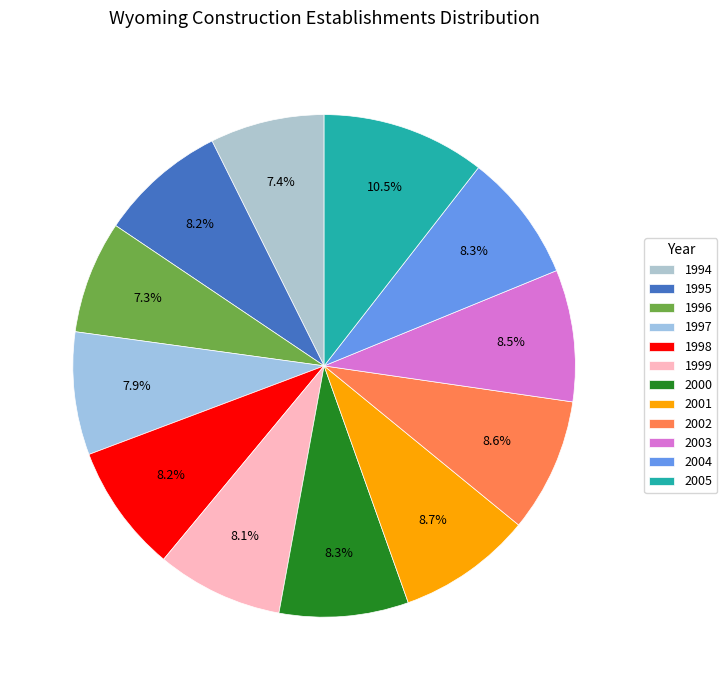

Which slice is the smallest?

1996